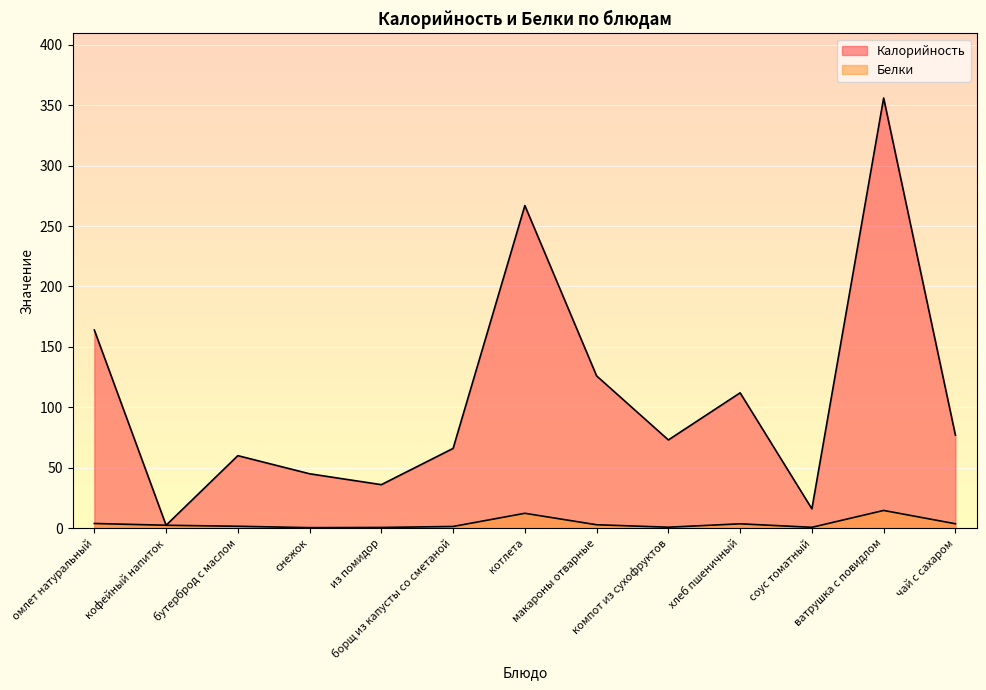

What position from the left is котлета?

7